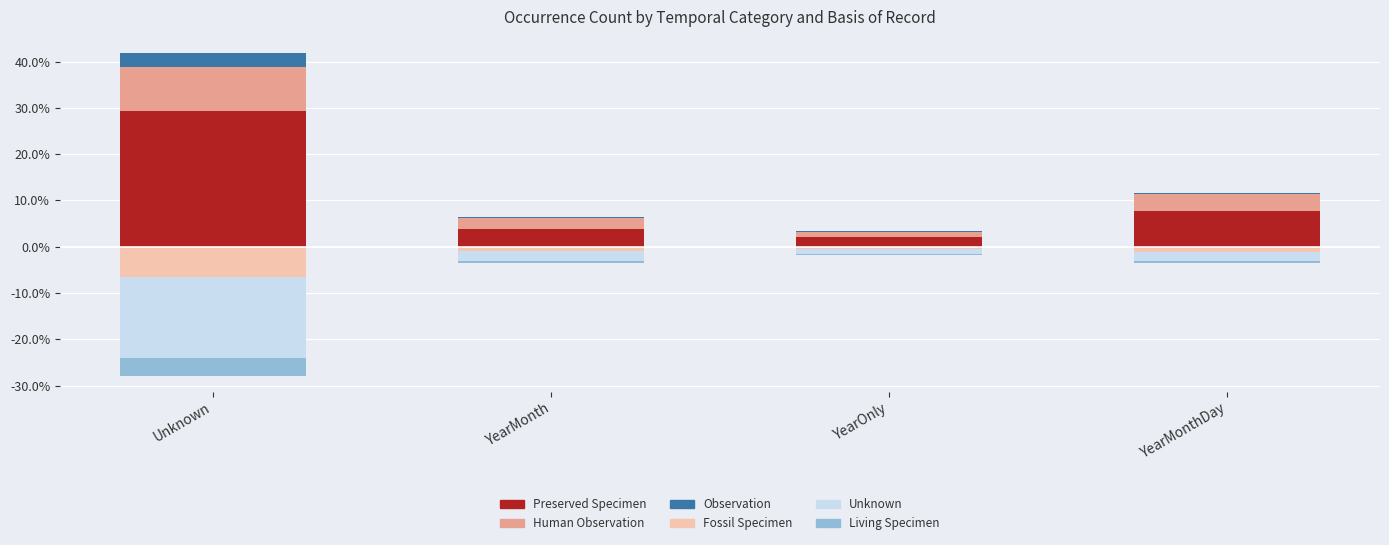

Where is UNKNOWN nearest to the value -9?

YearMonth